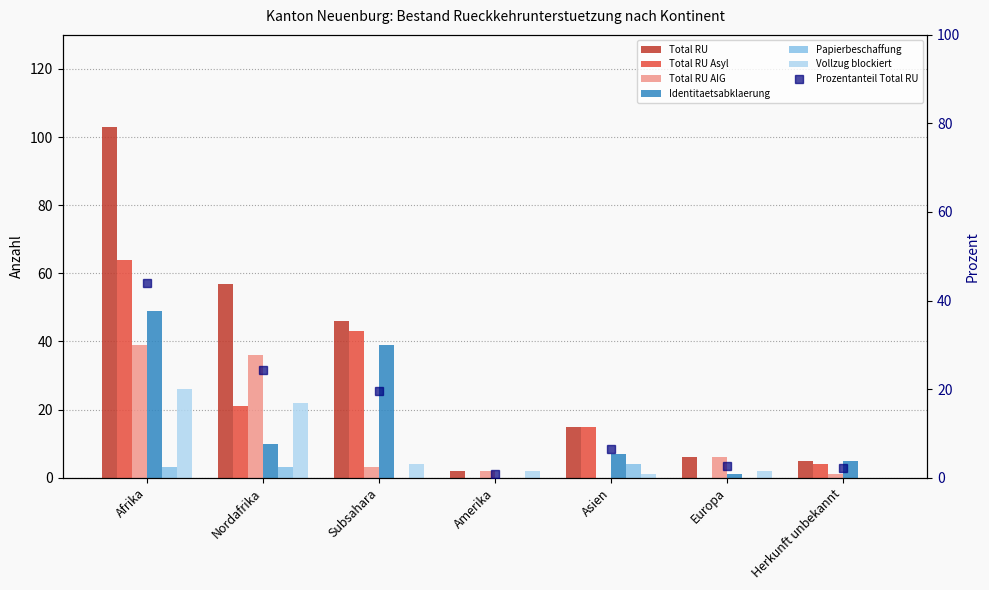

How many categories are shown in the chart?

7